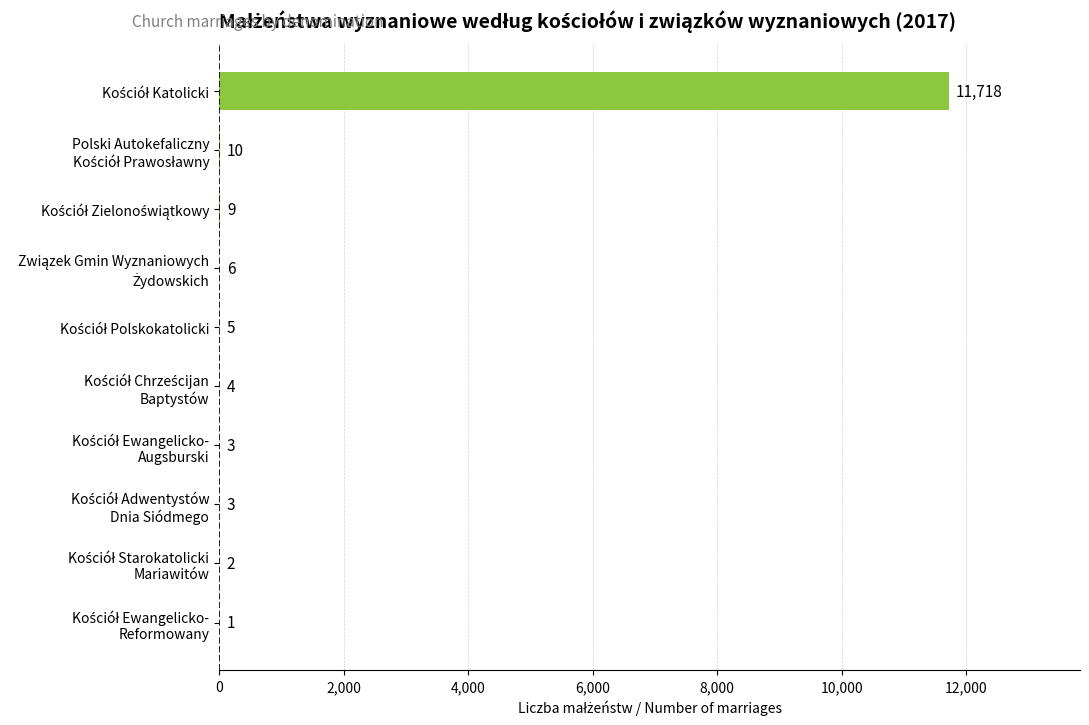

What is the greatest value displayed?

11718